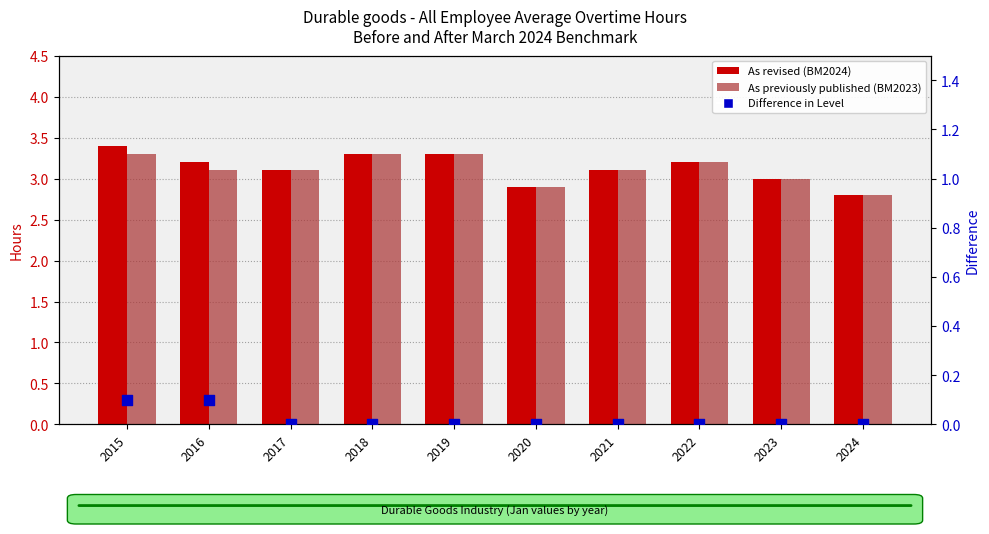

At how many categories does at least one series exceed 0?

10